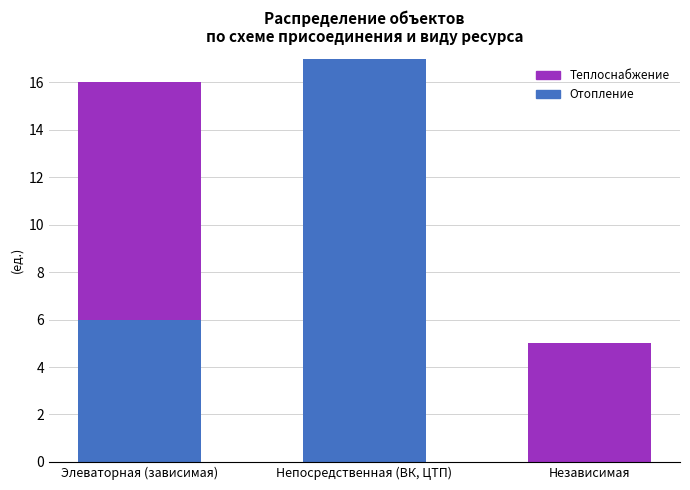

Reading right to left, list the values for the Отопление series.

Независимая=0	Непосредственная (ВК, ЦТП)=17	Элеваторная (зависимая)=6